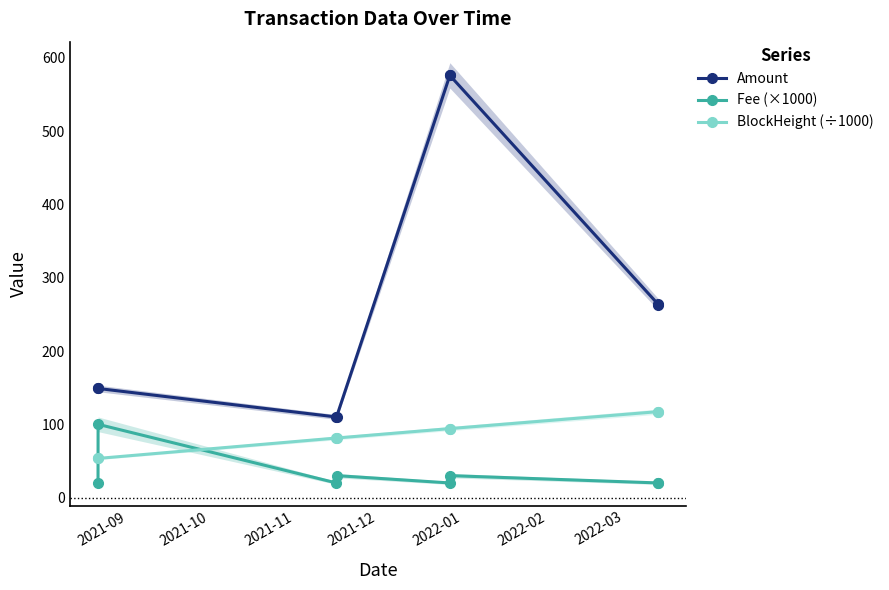

Does the chart have visible grid lines?

No